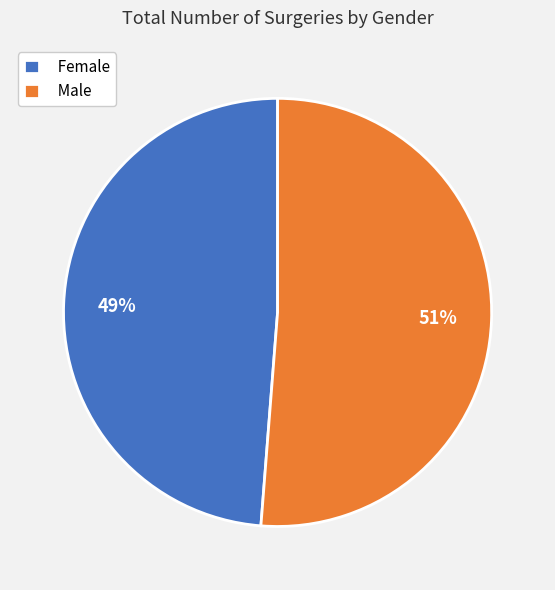

What is the ratio of the value at Female to the value at Male?

1.0